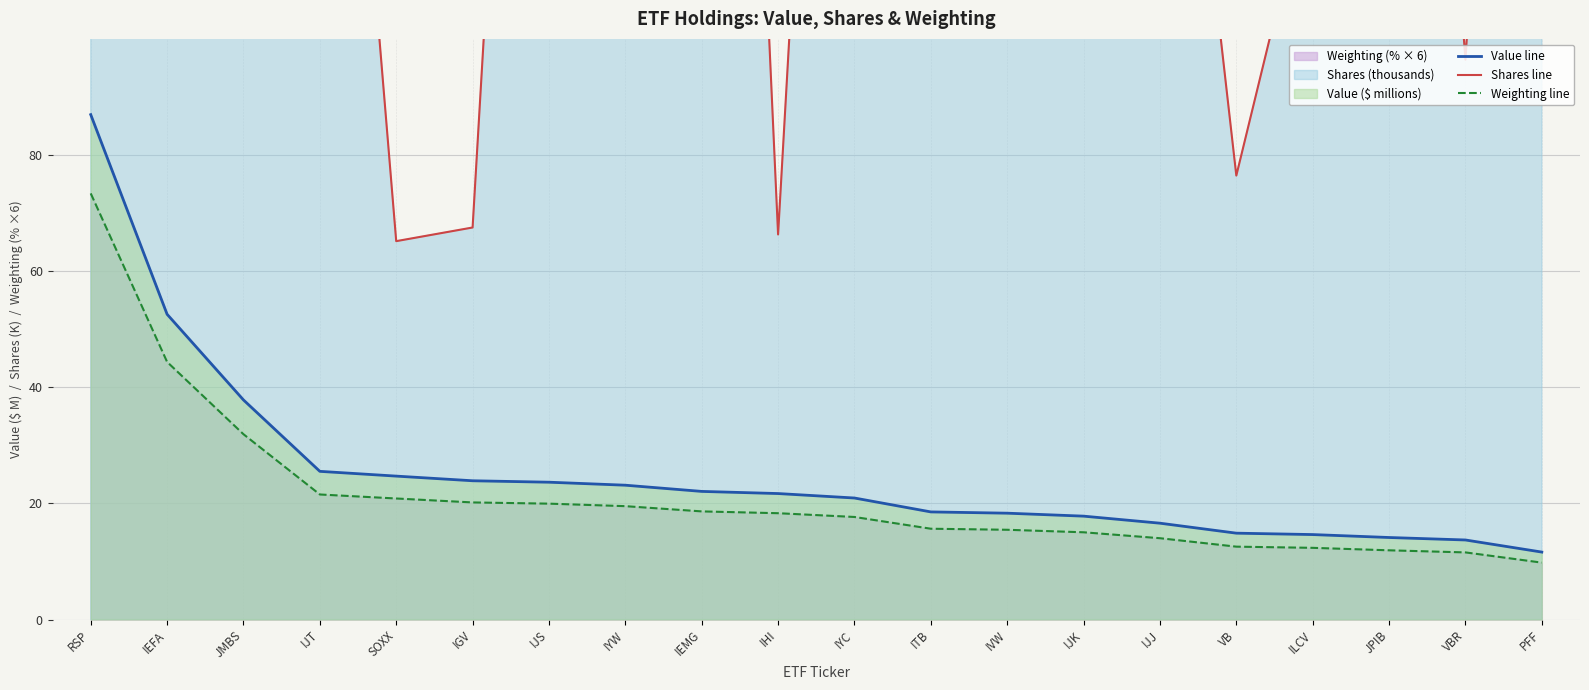

What is the lowest value of the Weighting line series?

9.8